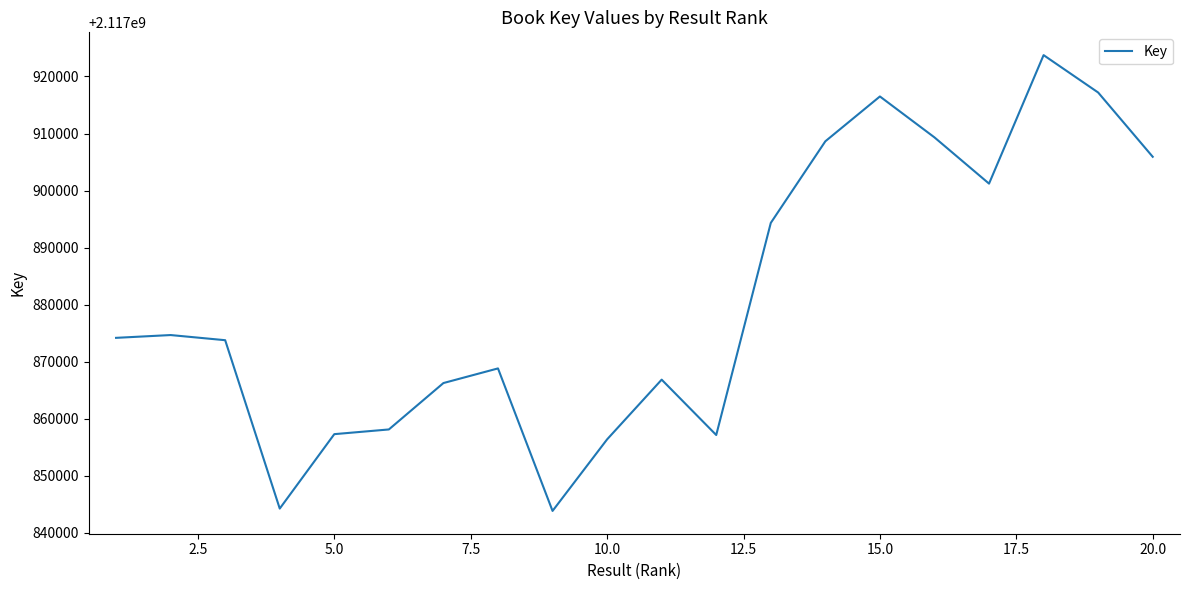

What is the difference between the maximum and minimum values?

79951